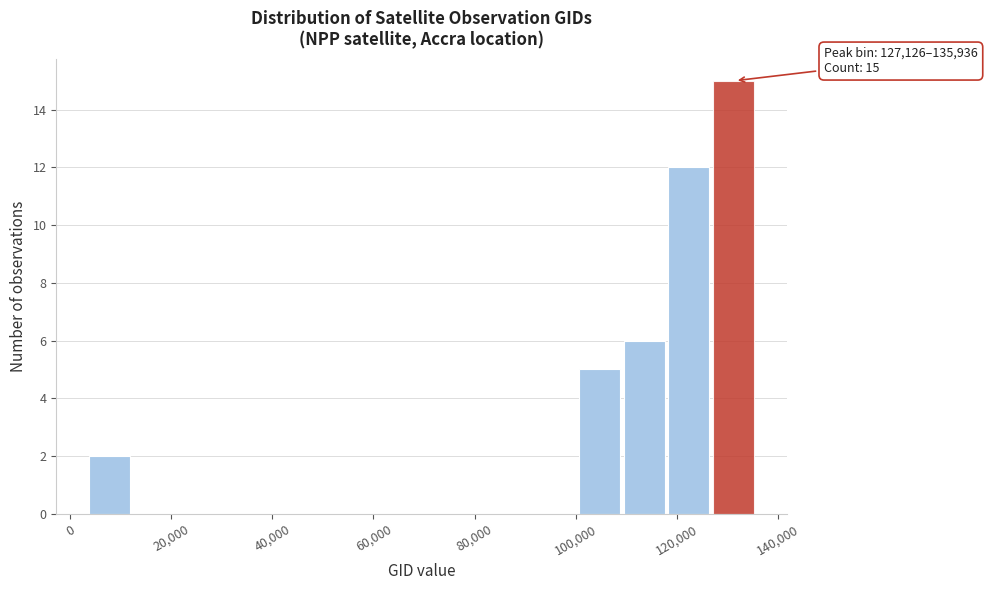

Which range on the x-axis has the tallest bar?

128000 to 136000